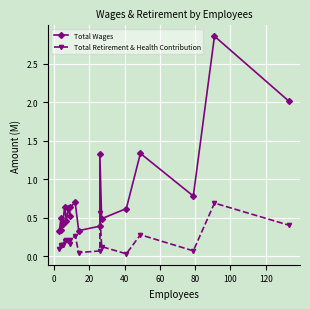

Which series has the widest spread of values?

Total Wages